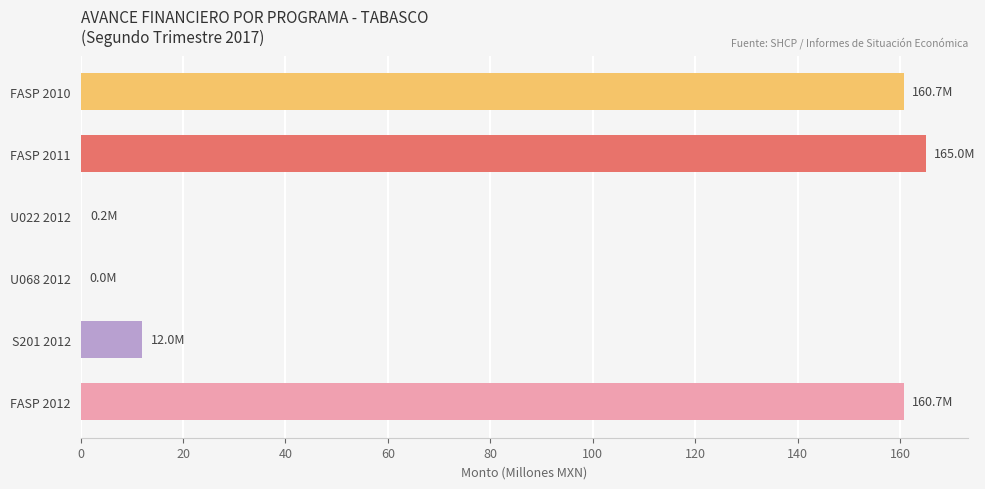

What is the ratio of the value at FASP 2012 to the value at FASP 2011?

1.0